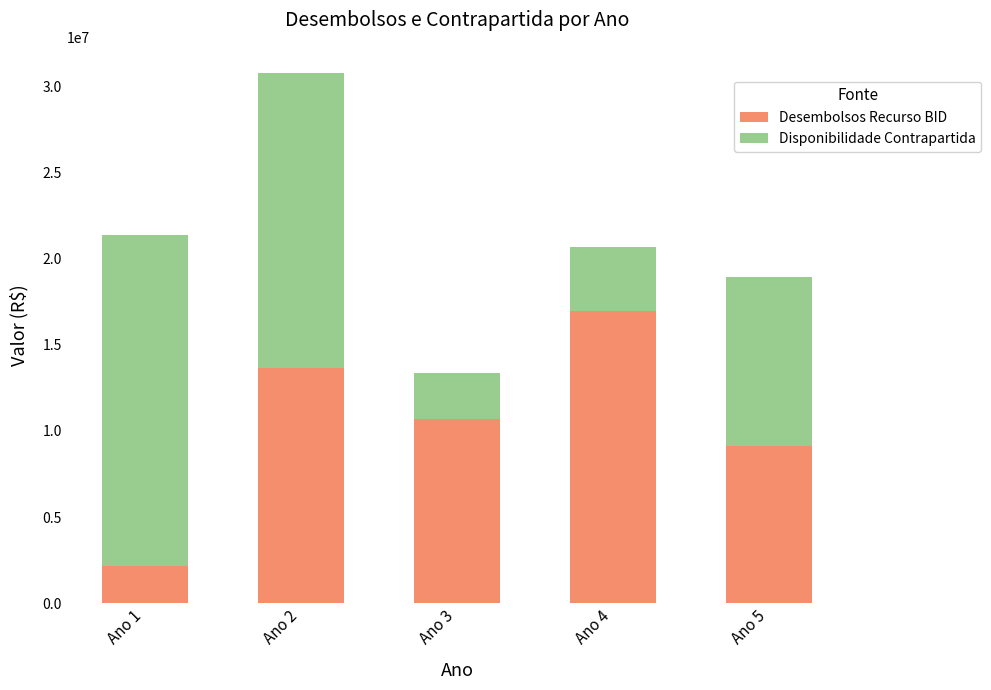

Reading left to right, list the values for the Desembolsos Recurso BID series.

2135000	13630000	10670000	16945000	9132341